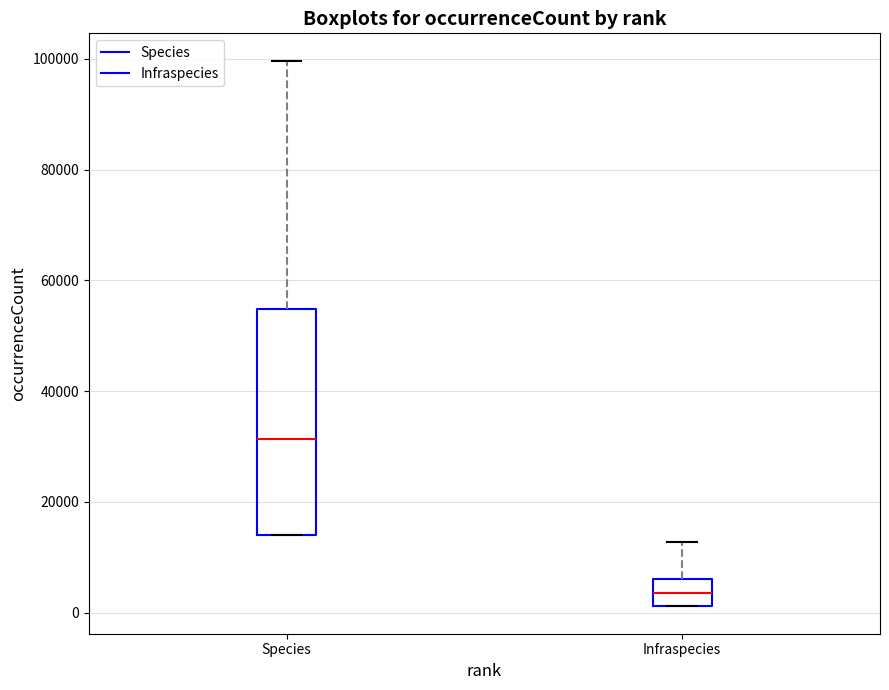

Which box has the highest median line?

Species